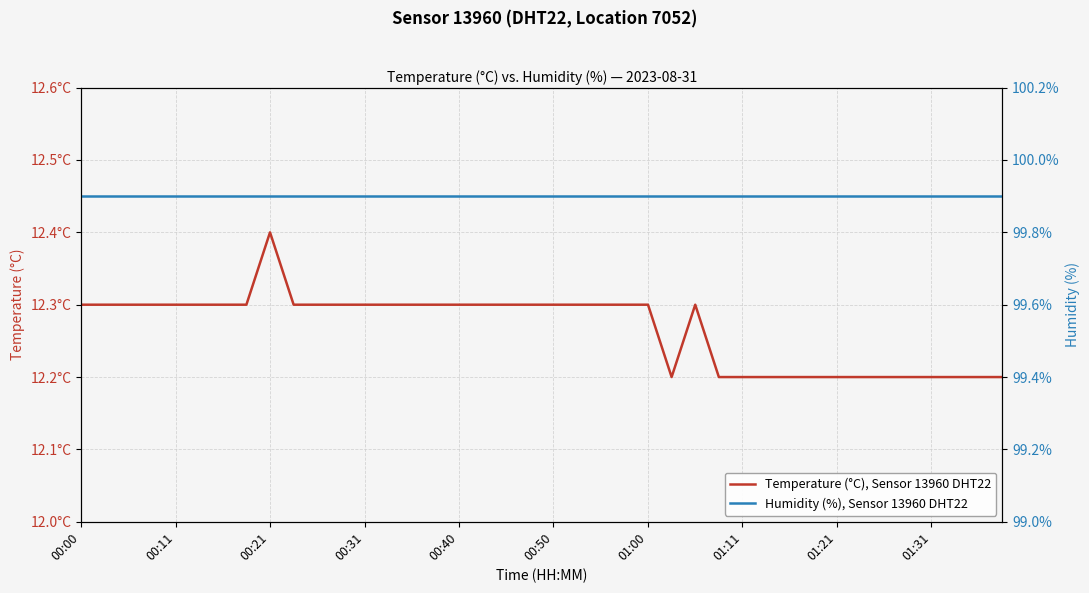

Which series changed the most between 14 and 28?

Temperature (°C), Sensor 13960 DHT22